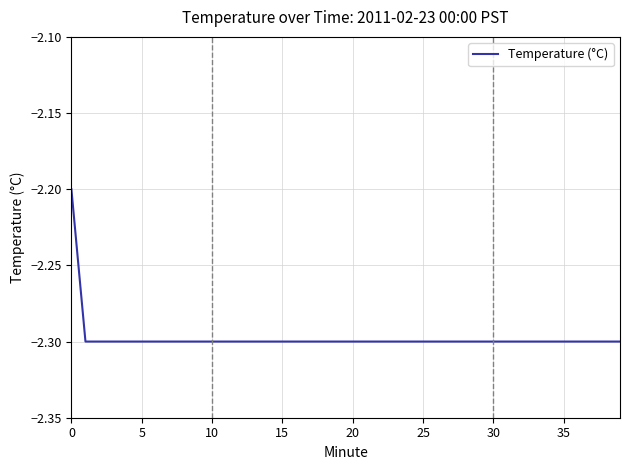

How many categories are shown in the chart?

40